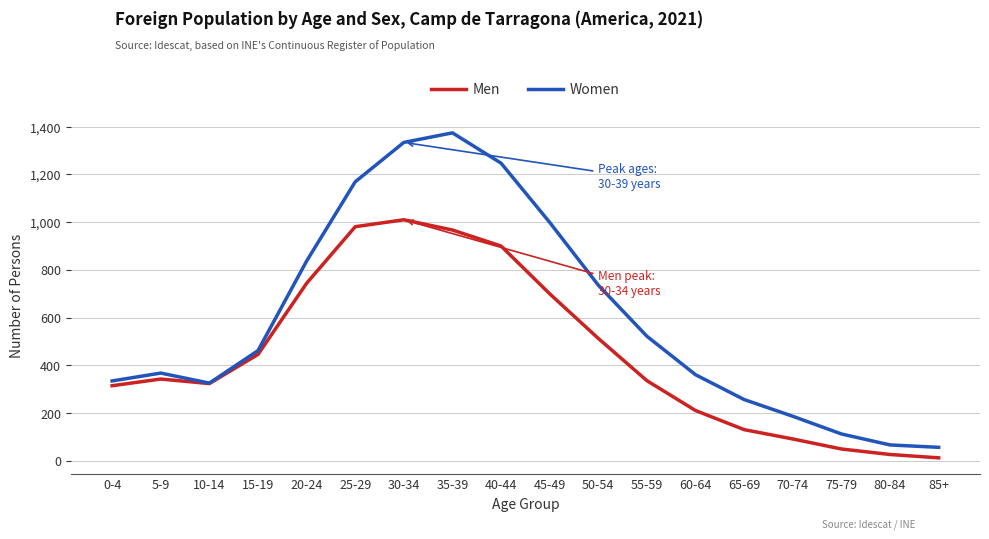

What is the lowest value of the Women series?

57